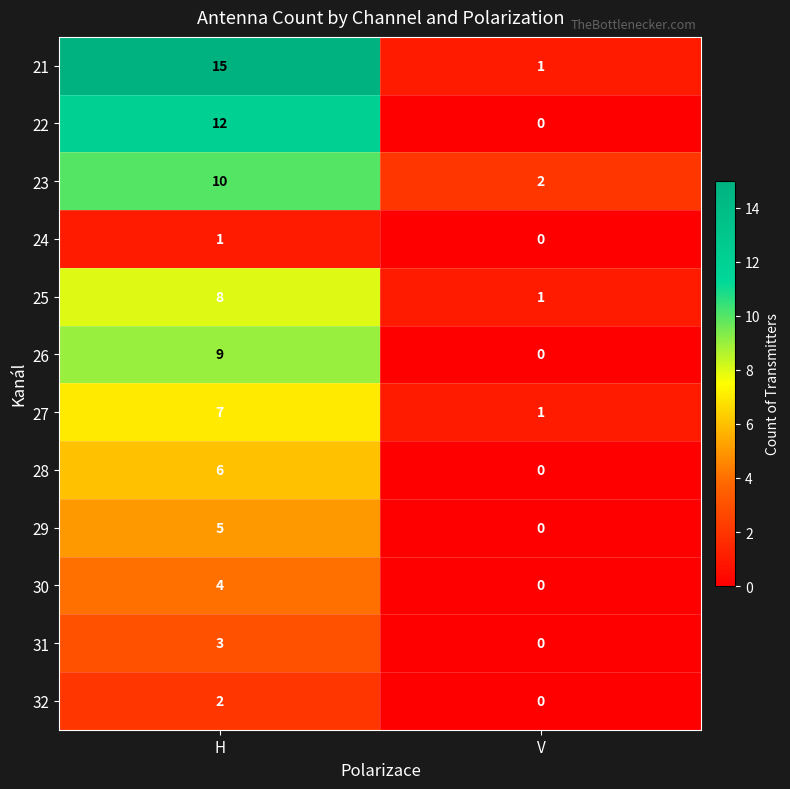

How many series are shown in this chart?

12